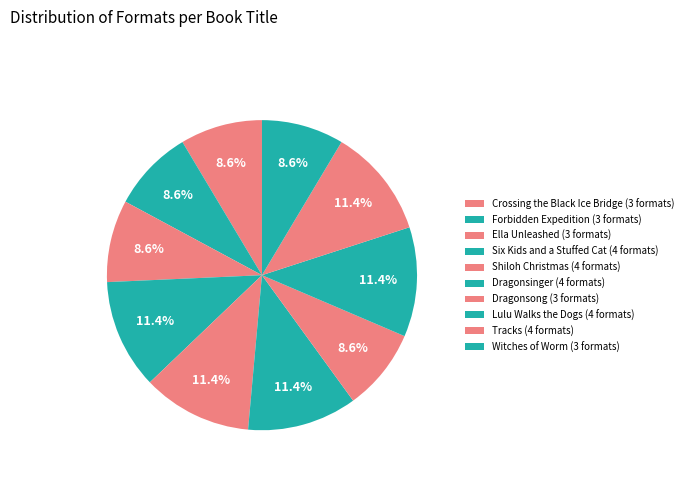

How many segments does this pie chart have?

10